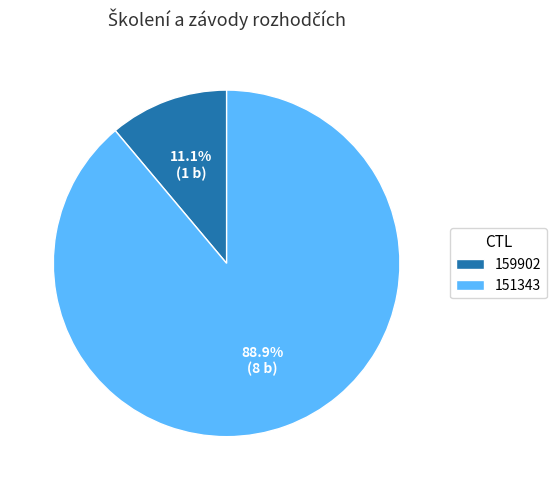

Rank the categories by value from highest to lowest.

151343, 159902